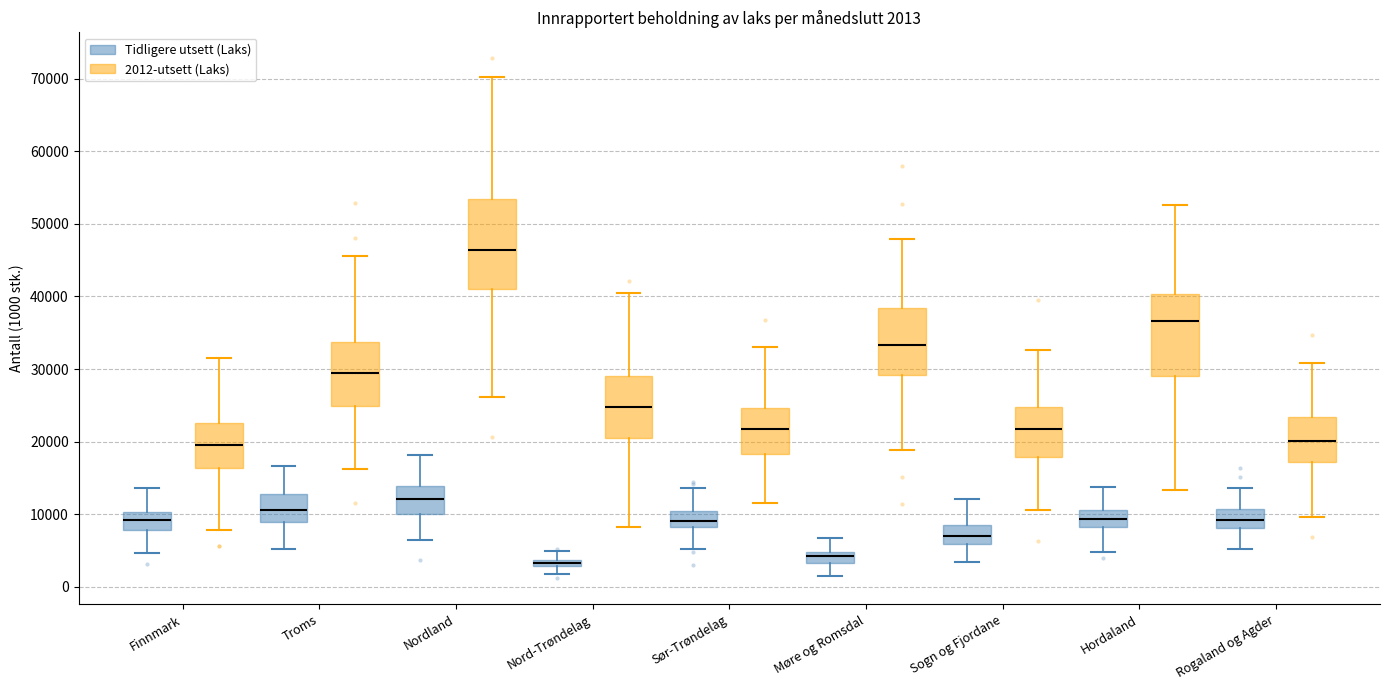

Comparing the boxes themselves (not the whiskers), which one is the tallest?

Nordland (2012-utsett (Laks))